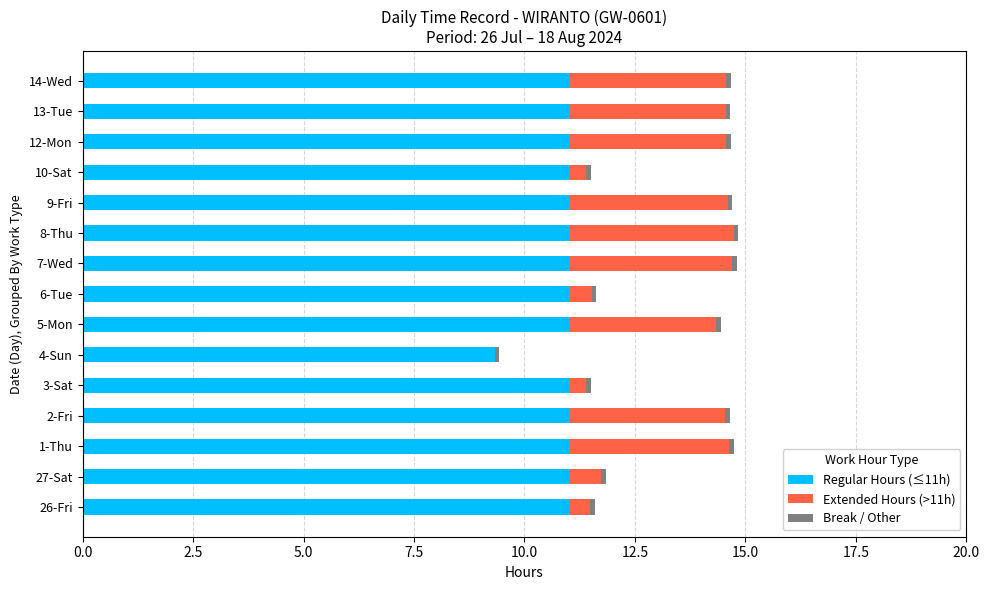

True or false: Regular Hours (≤11h) has a value of 5.5 at 3-Sat.

False